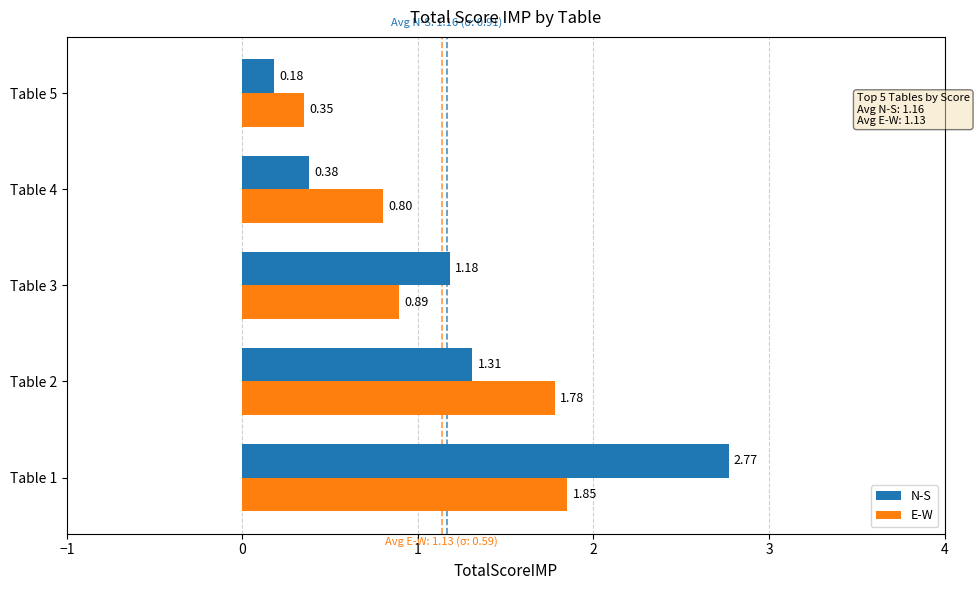

Which series has the largest total across all categories?

N-S